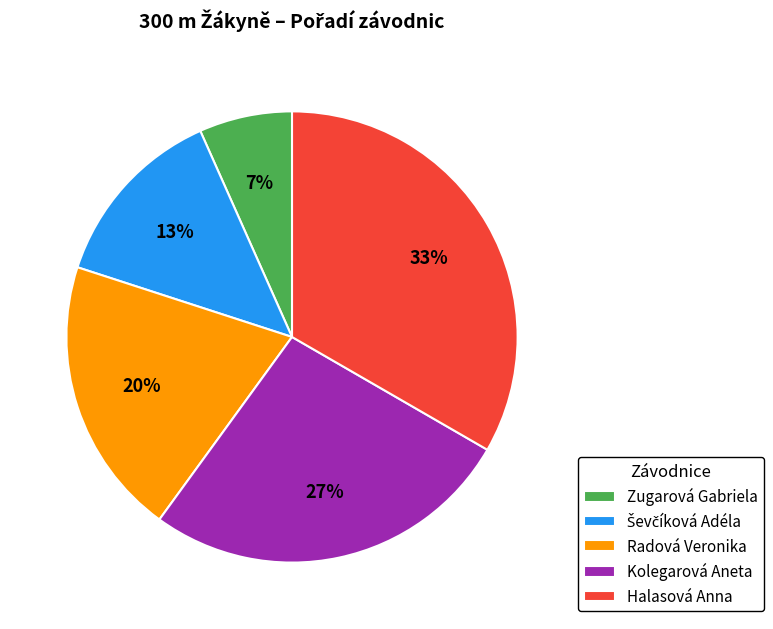

Approximately how many times larger is the value at Zugarová Gabriela compared to Radová Veronika?

0.3